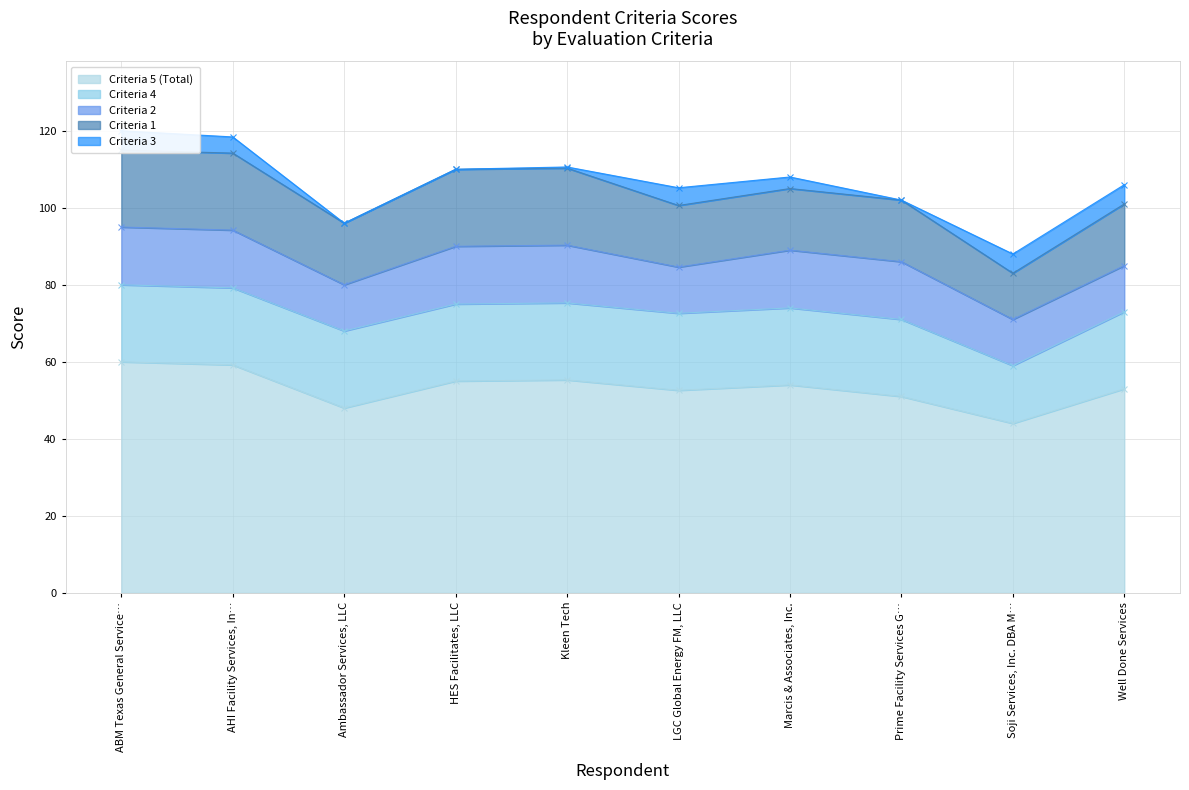

What is the label of the 9th point from the right?

AHI Facility Services, Inc.